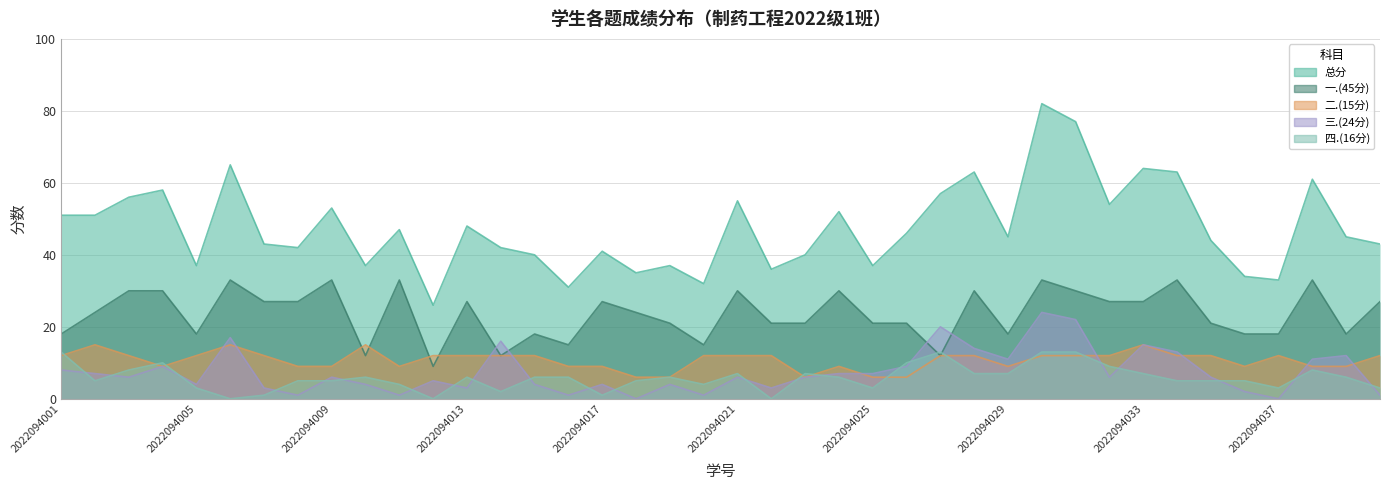

Is it true that 一.(45分) equals 33 at 2022094038?

True